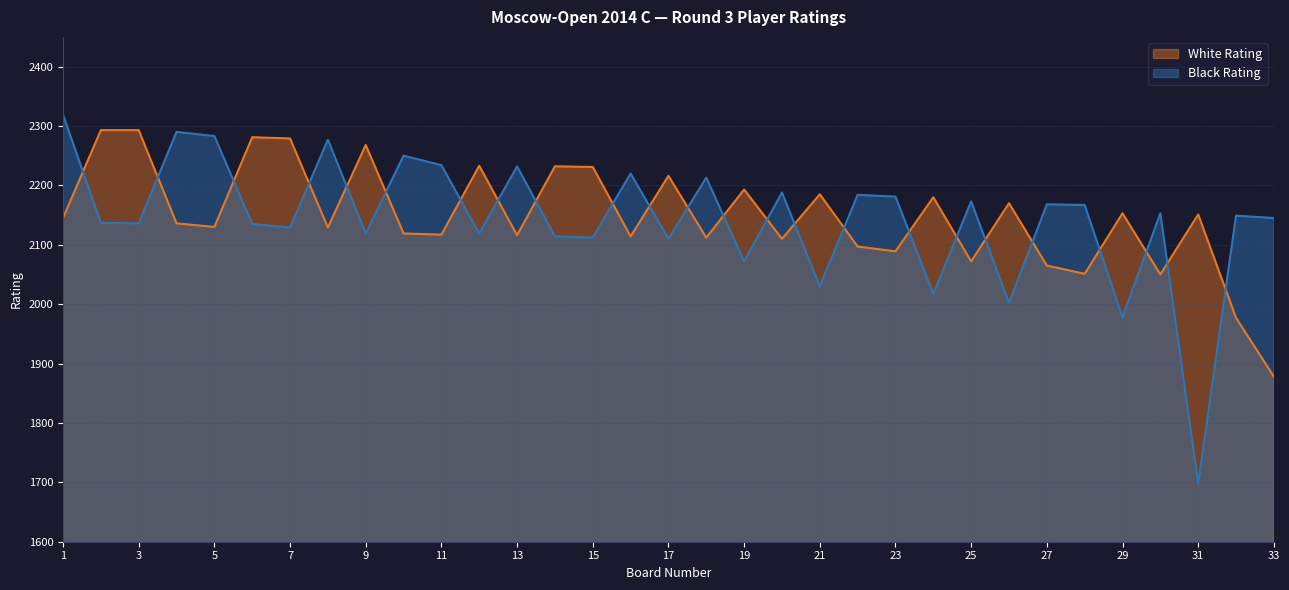

Which category has the highest value across all series?

1